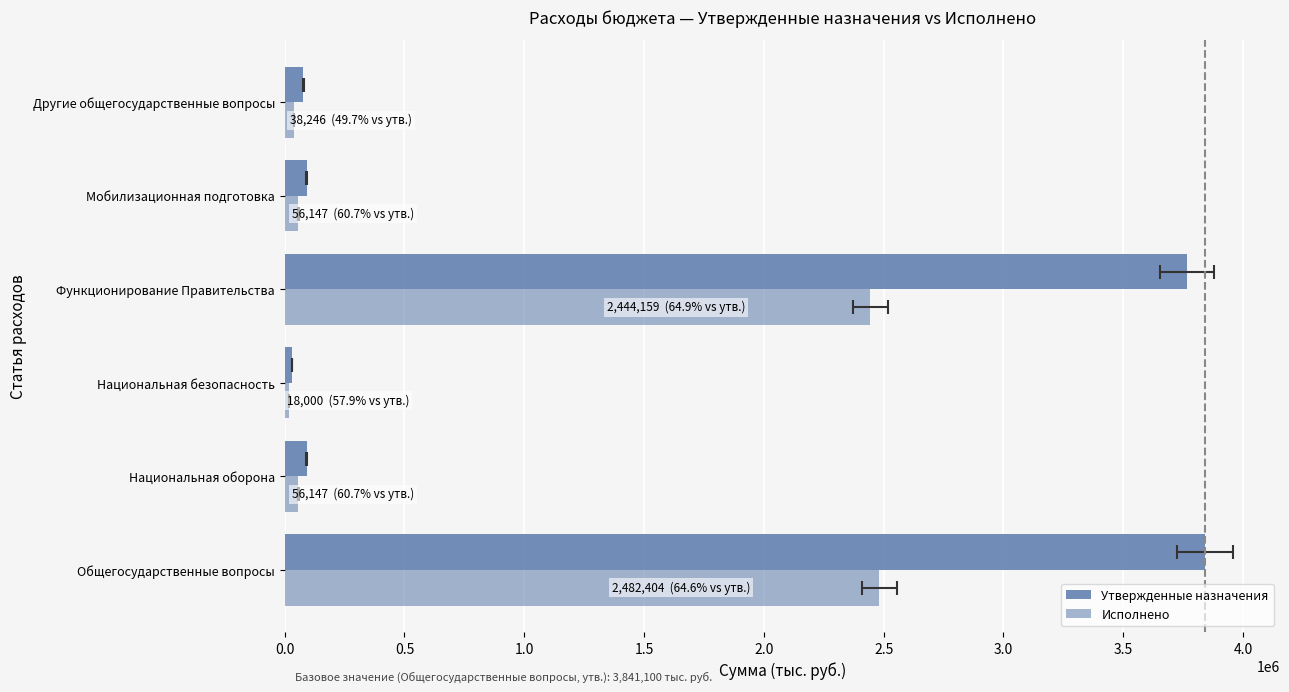

Rank the series by their average value, from lowest to highest.

Исполнено, Утвержденные назначения